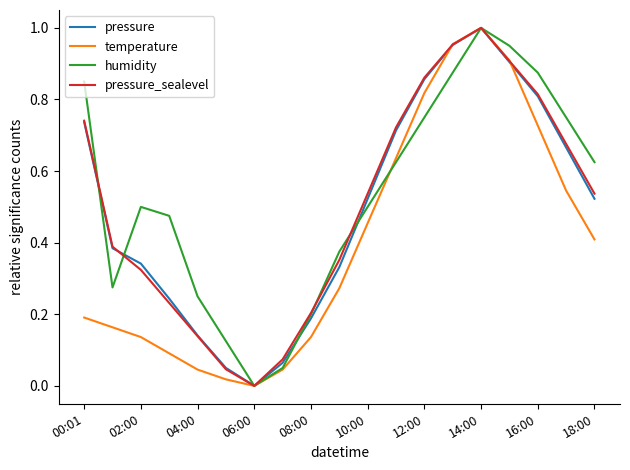

At which category is the sum across all series the highest?

14:00